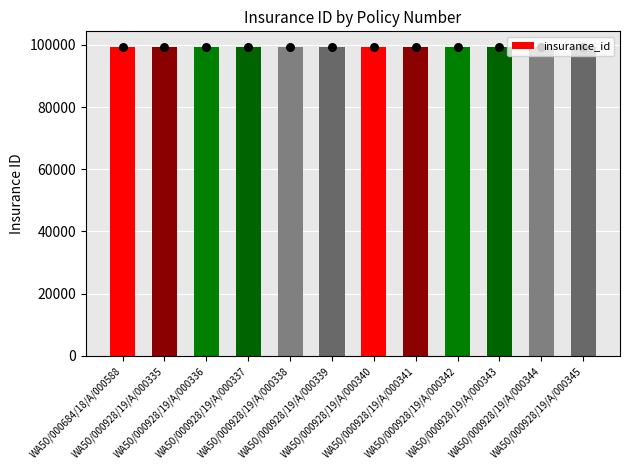

Between WA50/000928/19/A/000339 and WA50/000928/19/A/000338, which is larger?

WA50/000928/19/A/000339